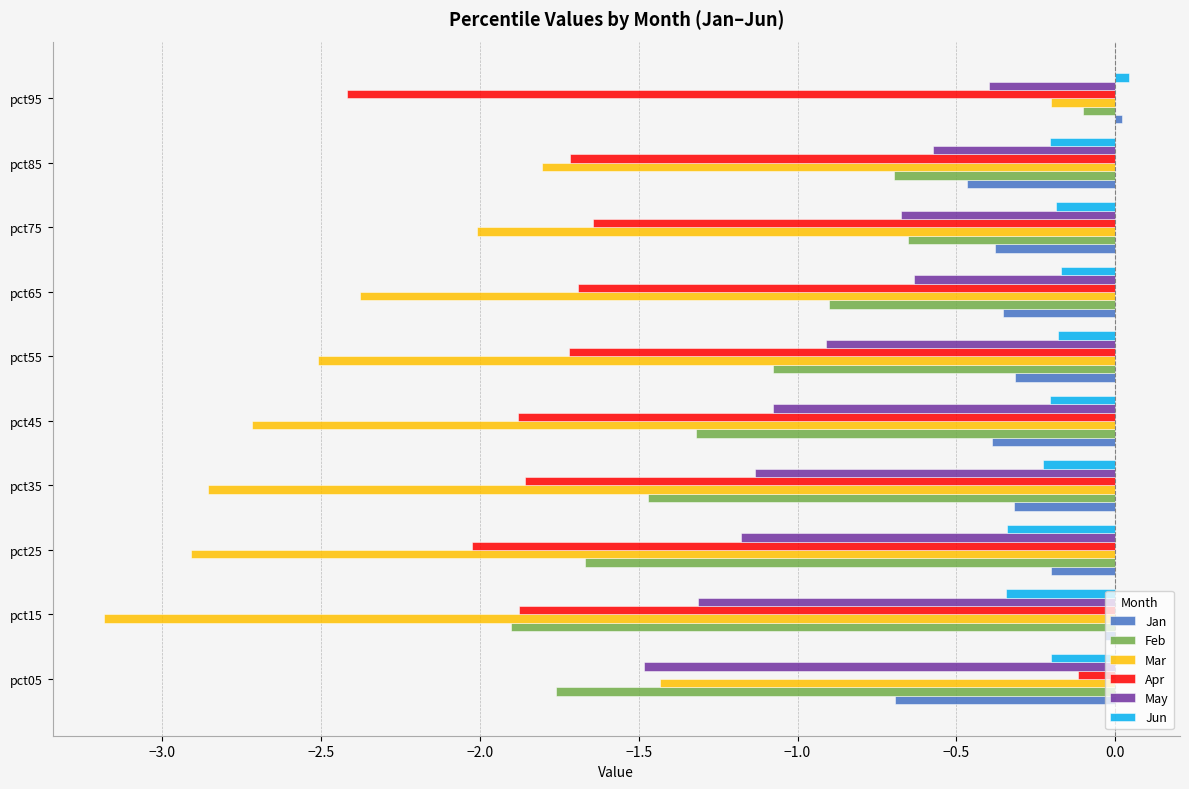

What is the sum of the Apr values at pct35 and pct55?

-3.6